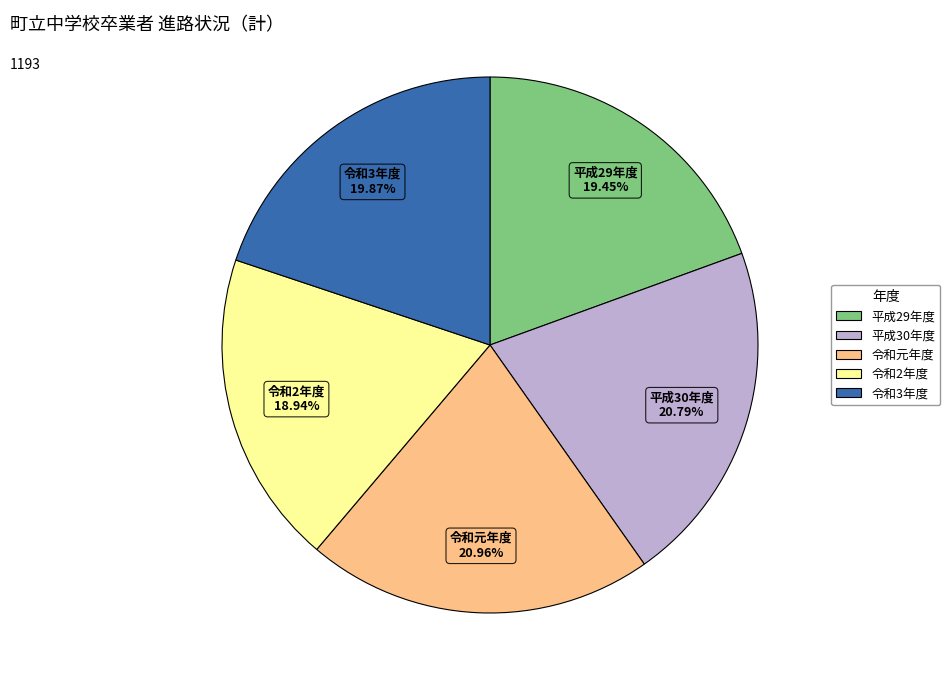

To the nearest percent, what is the combined percentage of 平成30年度 and 令和3年度?

41%